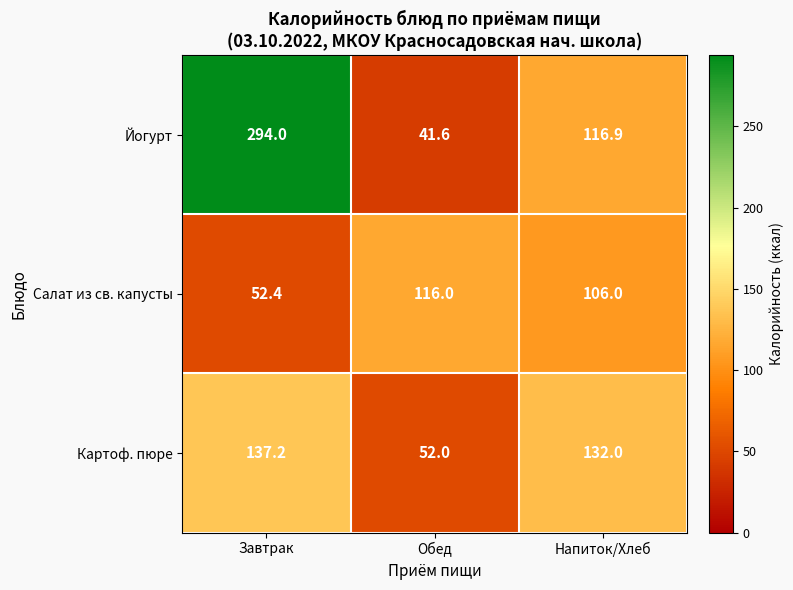

How many distinct data groups are displayed?

3